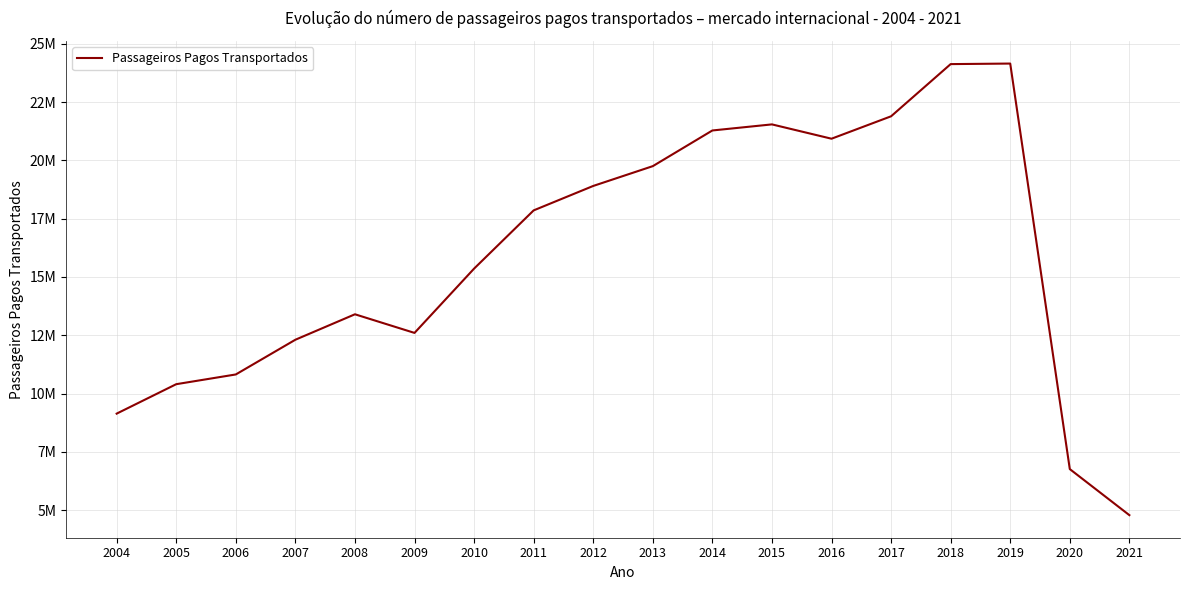

What is the smallest value displayed?

4788367